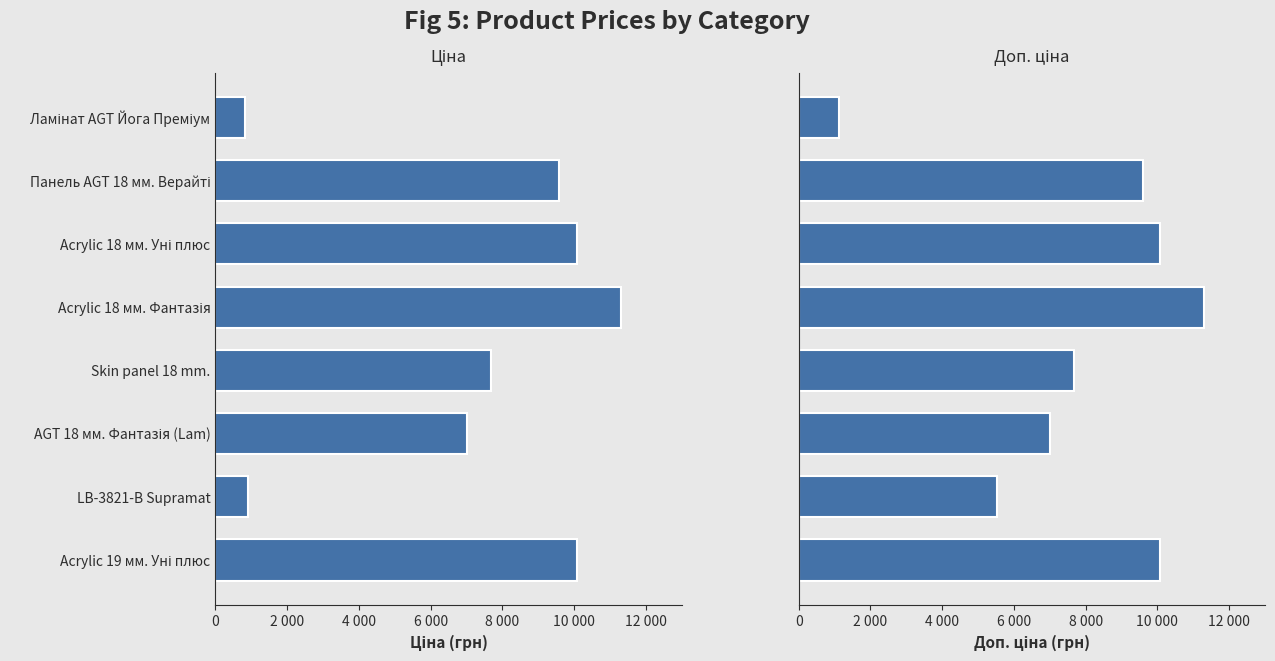

Reading left to right, what are all the values shown in this chart?

Ціна: 827.6	9585.4	10085.8	11312.5	7680.9	7002.6	920.5	10085.8
Доп. ціна: 1121.5	9585.4	10085.8	11312.5	7680.9	7002.6	5523.0	10085.8